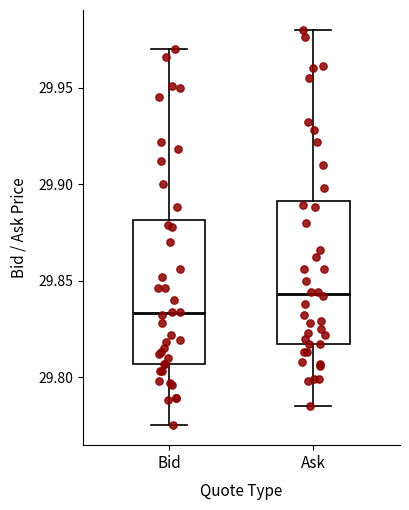

Which box's median line is the highest?

Ask